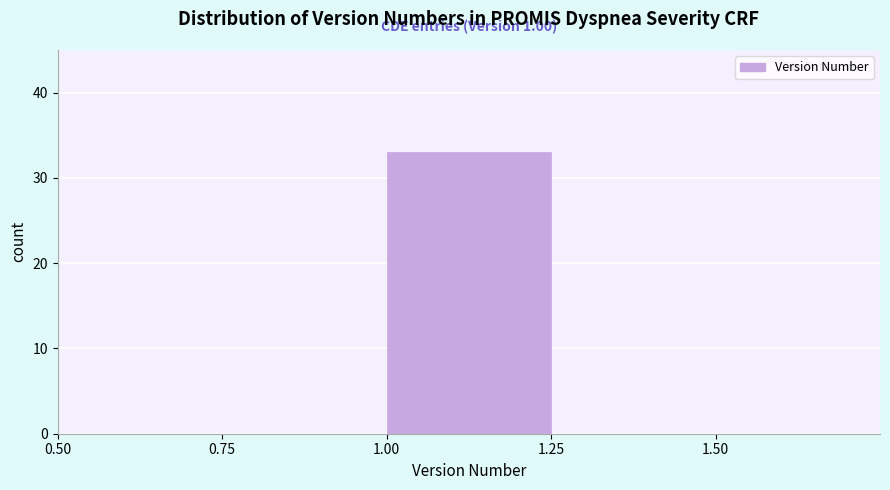

Over which range of the x-axis is the bar tallest?

1.00 to 1.25